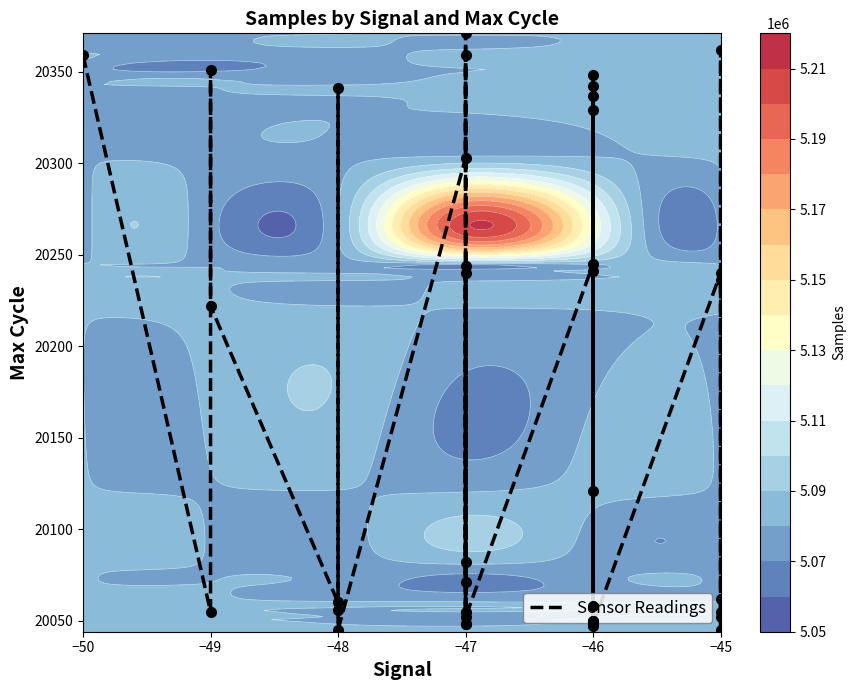

The chart shows a value of 30633 at 25. True or false?

False